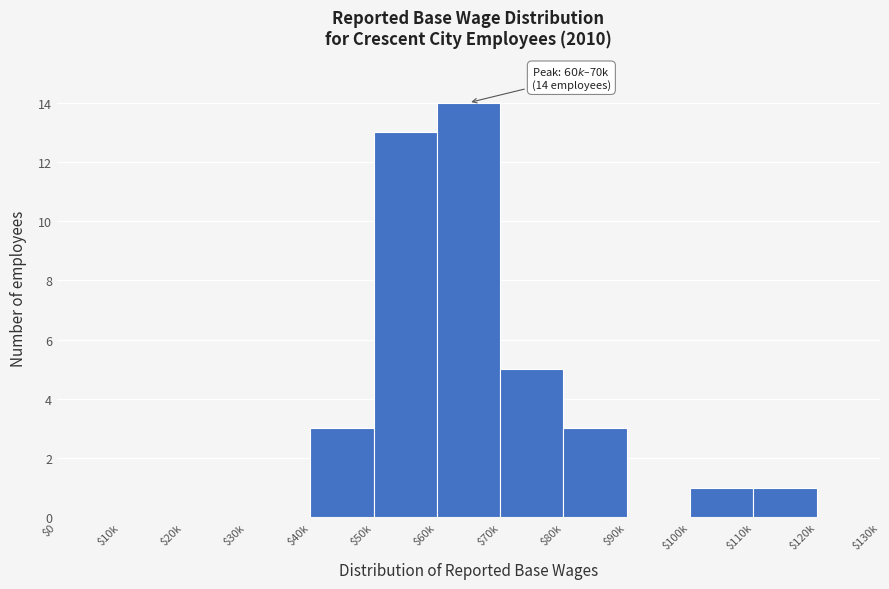

Which category has the highest value across all series?

$60k